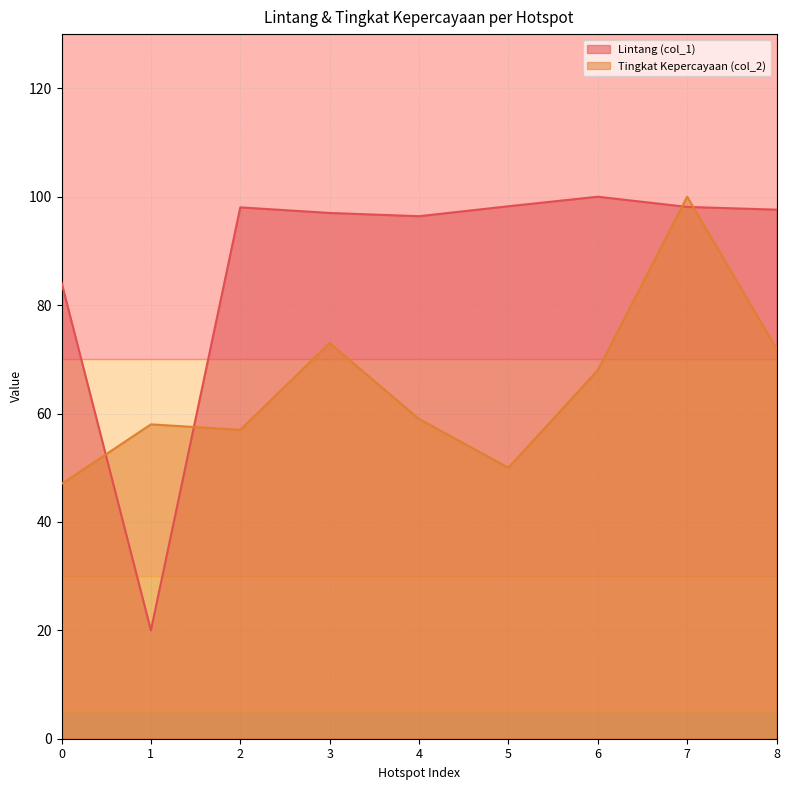

The Tingkat Kepercayaan (col_2) series shows 73.0 at 3. True or false?

True